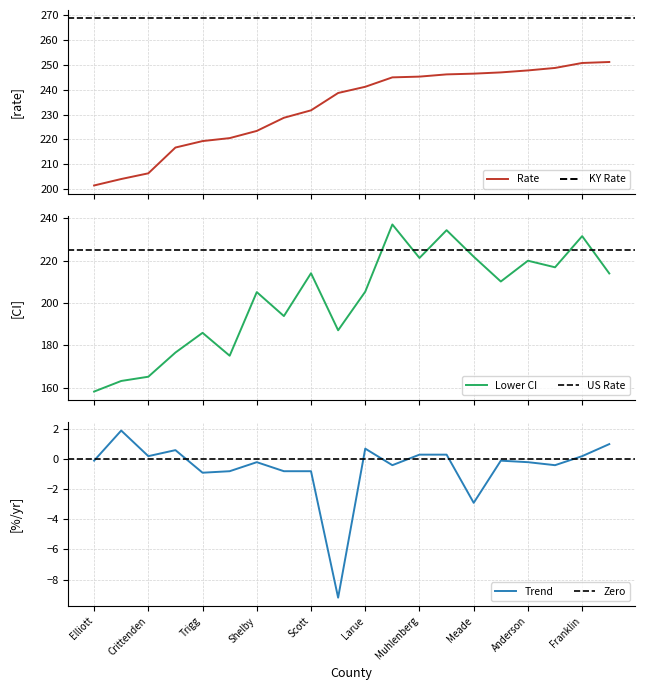

How many lines are shown in the chart?

3